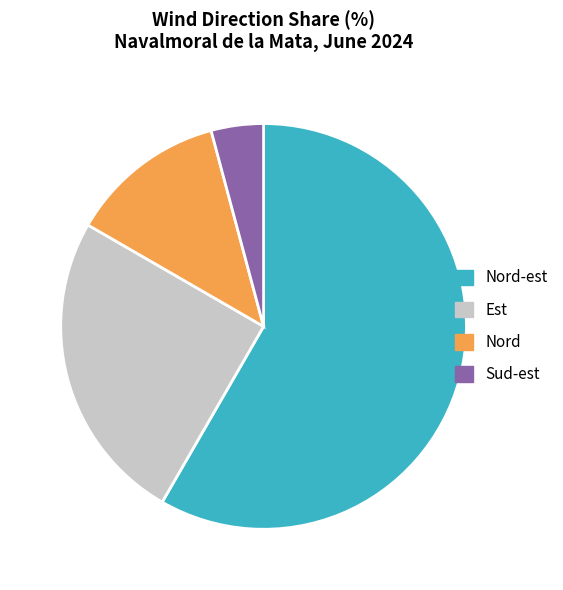

Is the sum of Nord-est and Sud-est greater than half?

Yes